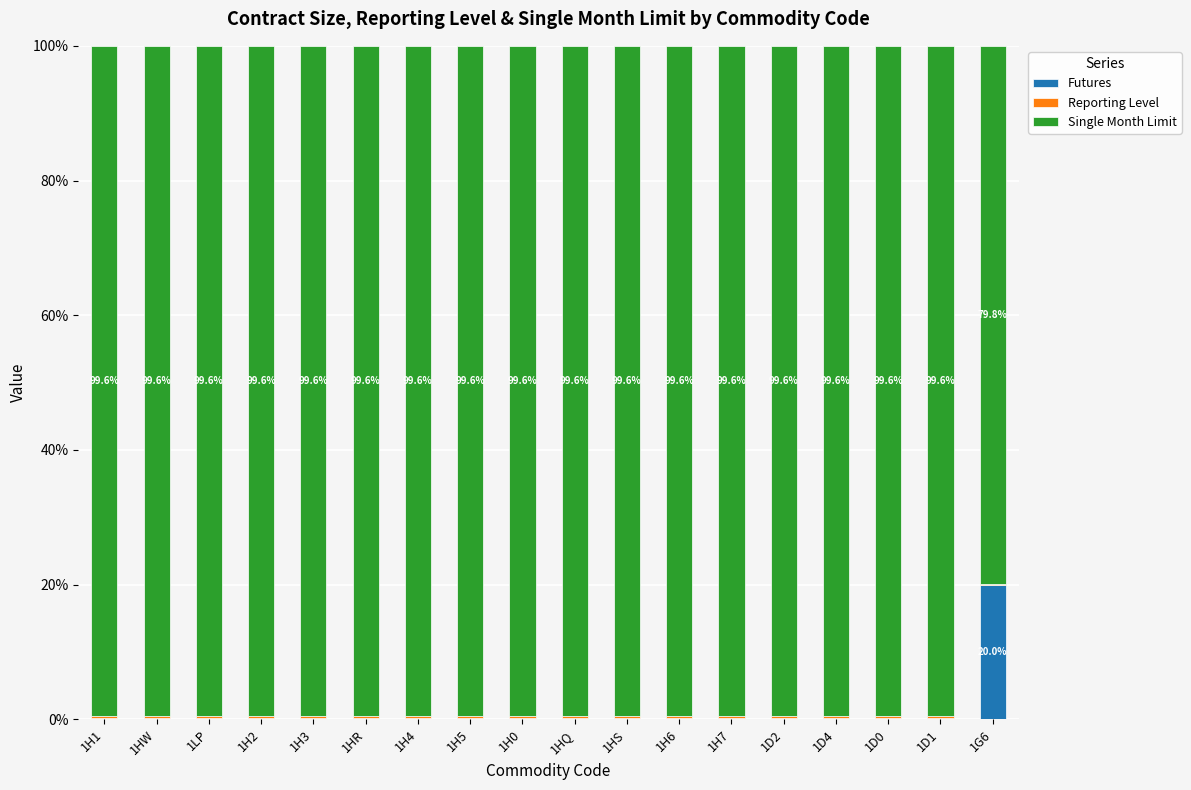

Which category has the highest value in the Futures series?

1G6